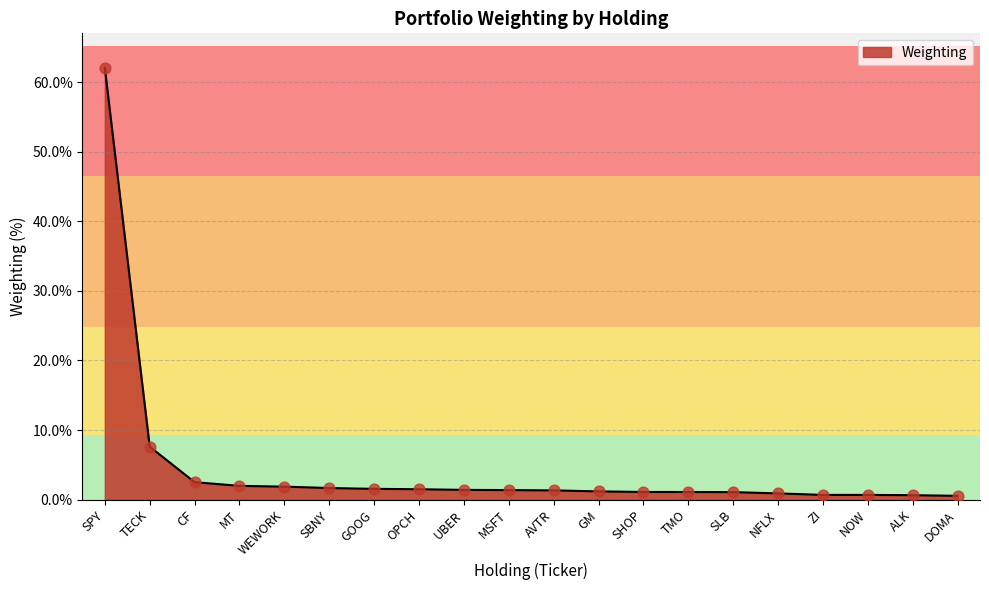

Which has a higher value, UBER or DOMA?

UBER